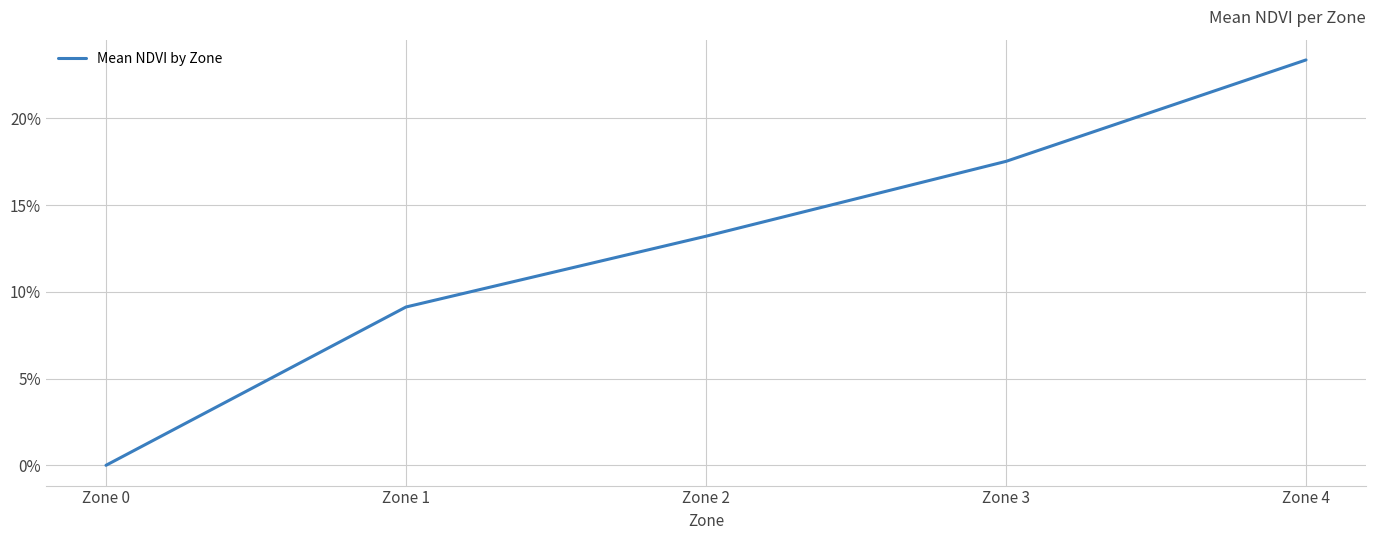

Rank the categories by value from lowest to highest.

Zone 0, Zone 1, Zone 2, Zone 3, Zone 4